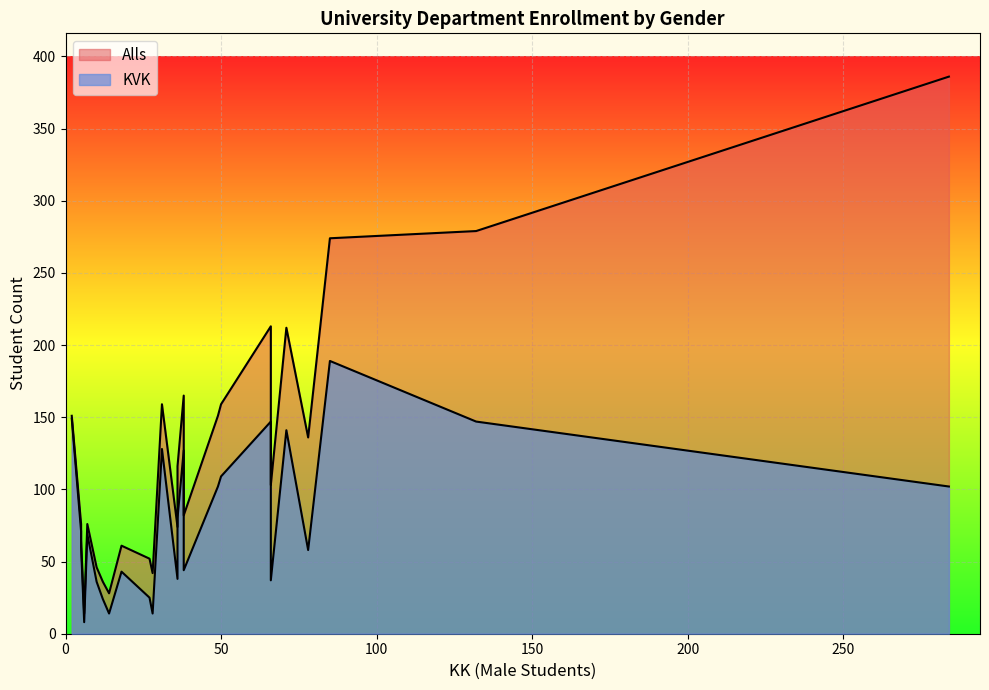

Rank the series by their maximum value, from highest to lowest.

Alls, KVK